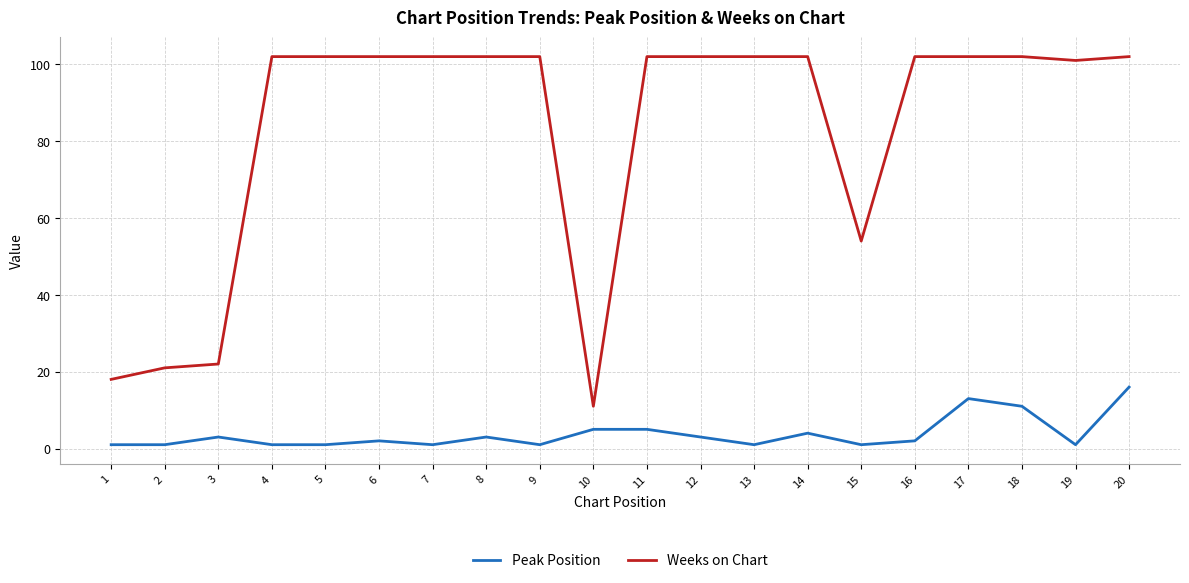

At 1, list the series in order from largest to smallest.

Weeks on Chart, Peak Position